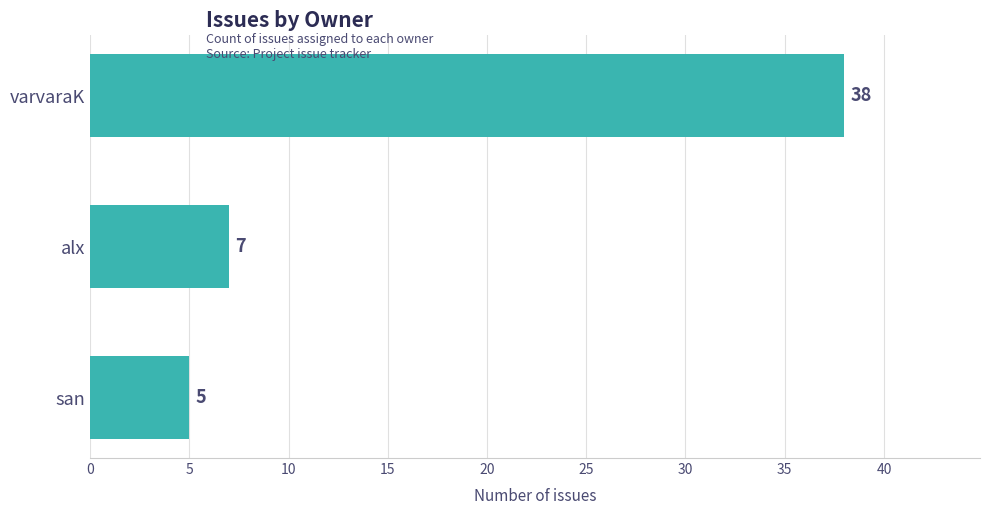

What is the change in value from varvaraK to san?

-33